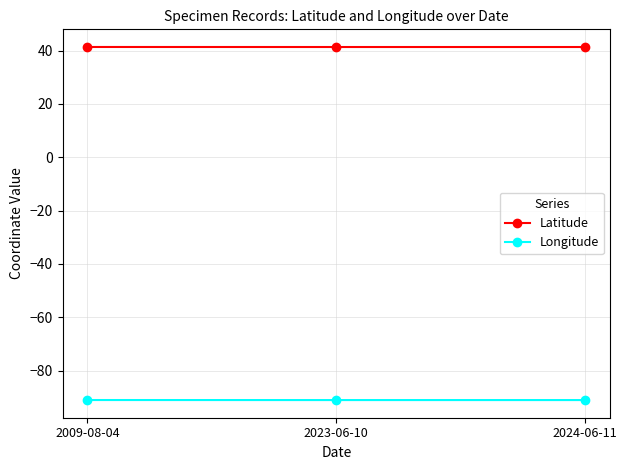

What is the spread (max minus min) of values at 2024-06-11?

132.4